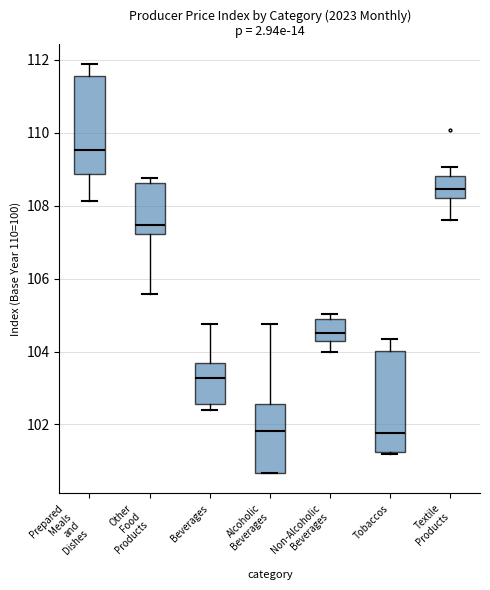

Reading left to right, read every box against the y-axis: the position of its median line, the range the box covers, and the ends of its whiskers. The values are not printed on the chart, so give them approximately, as read against the axis.

Prepared Meals and Dishes: median 109.6, box 108.8 to 111.6, whiskers 108.2 to 111.8
Other Food Products: median 107.4, box 107.2 to 108.6, whiskers 105.6 to 108.8
Beverages: median 103.2, box 102.6 to 103.6, whiskers 102.4 to 104.8
Alcoholic Beverages: median 101.8, box 100.6 to 102.6, whiskers 100.6 to 104.8
Non-Alcoholic Beverages: median 104.6, box 104.2 to 104.8, whiskers 104.0 to 105.0
Tobaccos: median 101.8, box 101.2 to 104.0, whiskers 101.2 to 104.4
Textile Products: median 108.4, box 108.2 to 108.8, whiskers 107.6 to 109.0